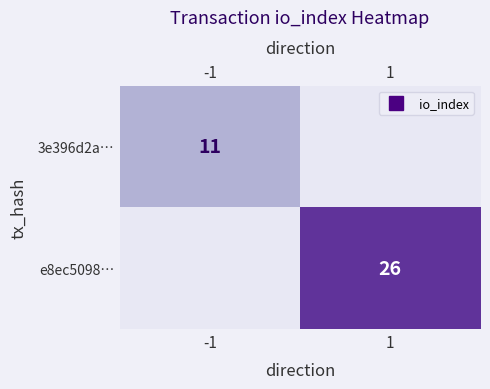

What is the difference between the maximum and minimum values in the e8ec5098… series?

26